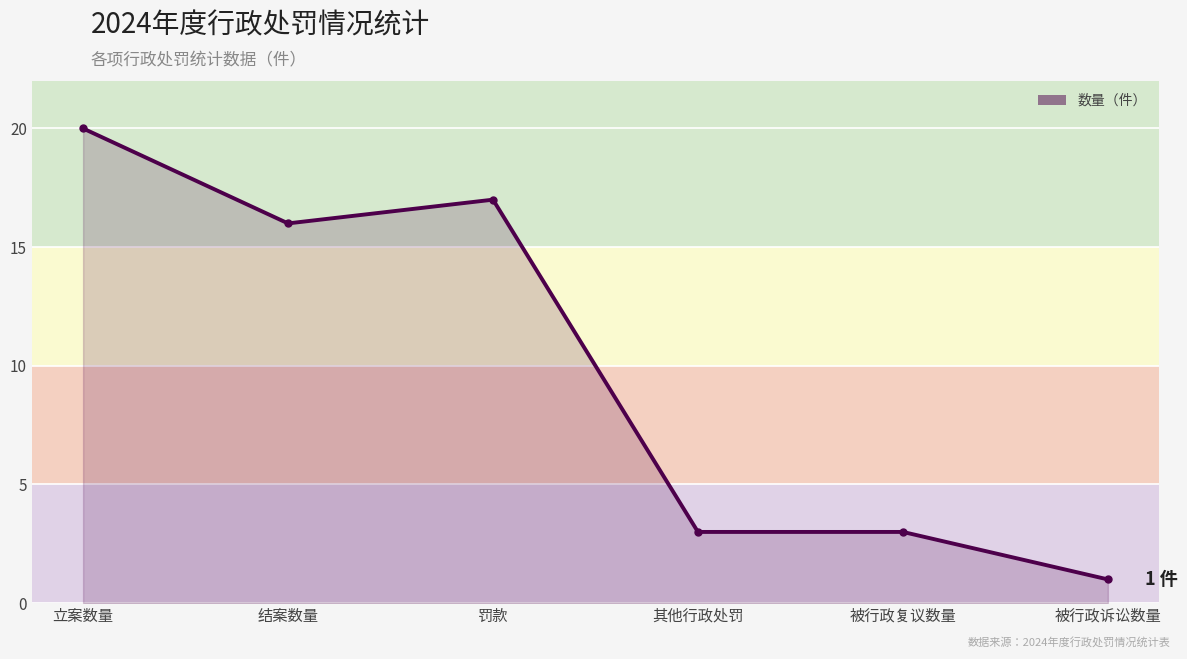

Which label corresponds to the smallest value in the chart?

被行政诉讼数量